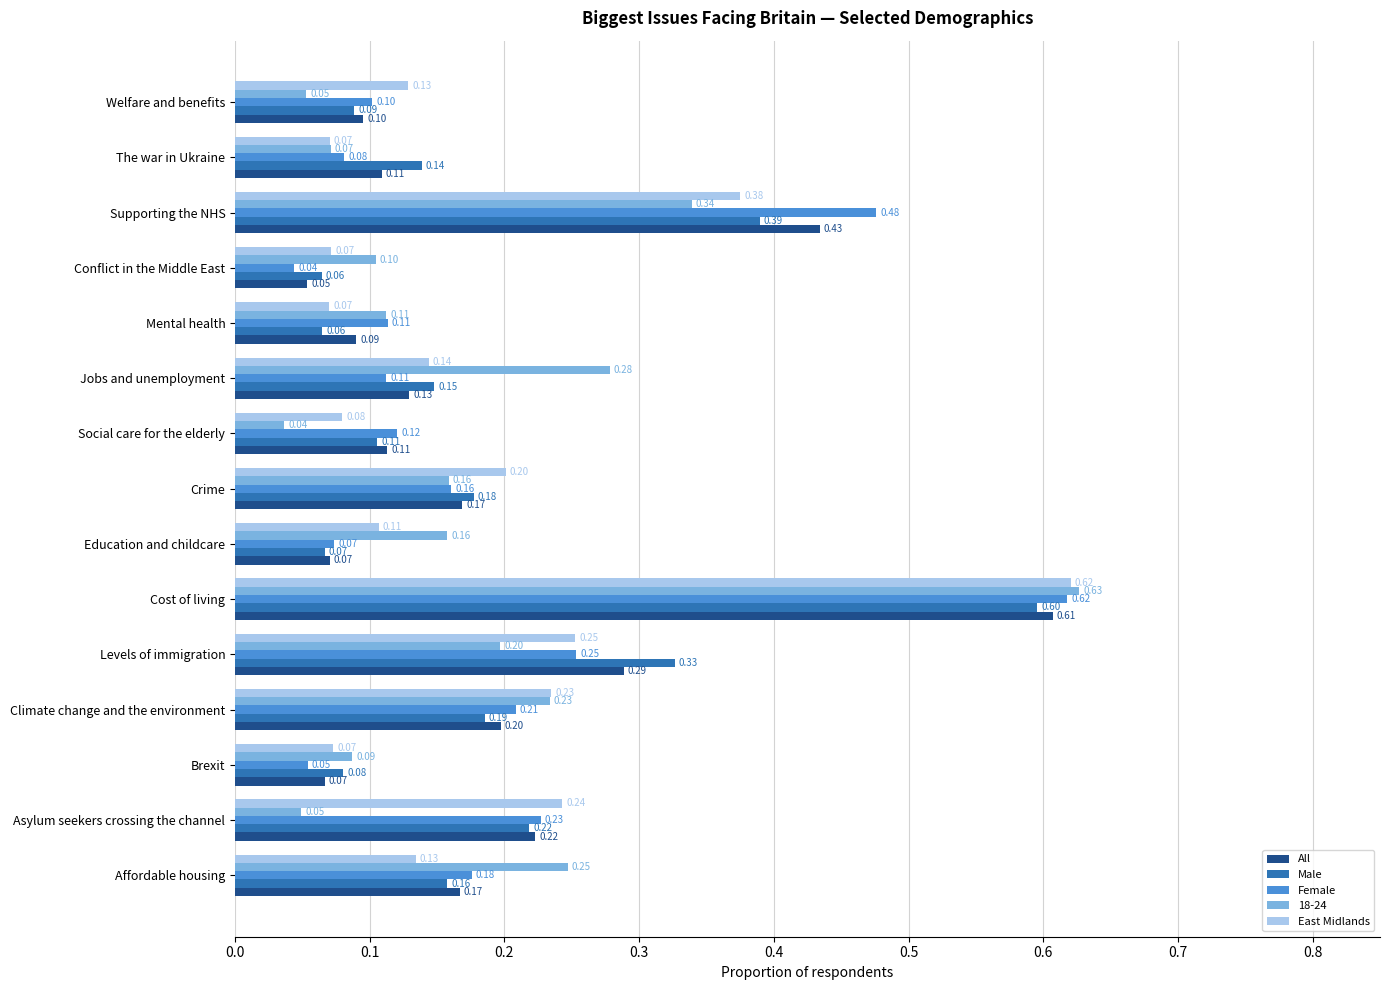

What is the sum of all 18-24 values?

2.8